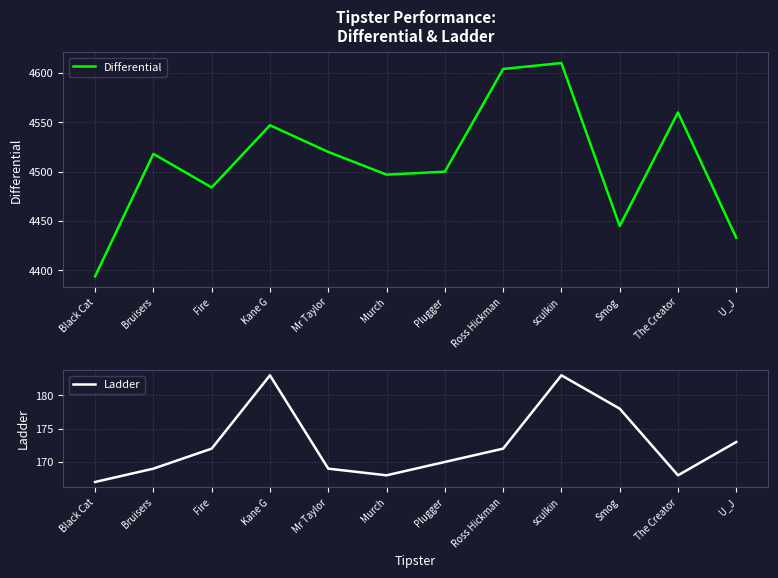

What is the average value of the Ladder series?

173